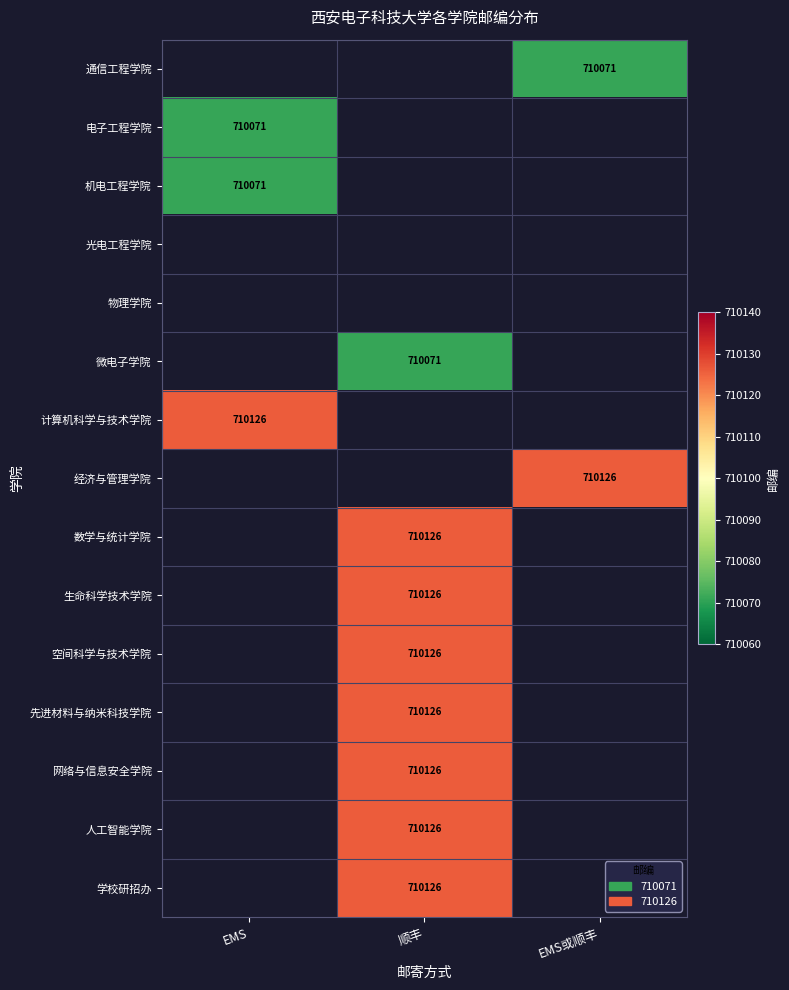

The value of 生命科学技术学院 at 顺丰 is 268631. True or false?

False